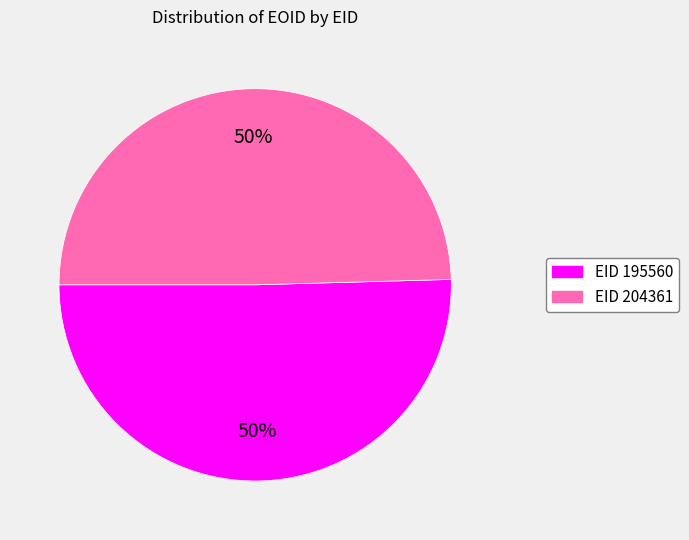

To the nearest percent, what is the average slice percentage?

50%